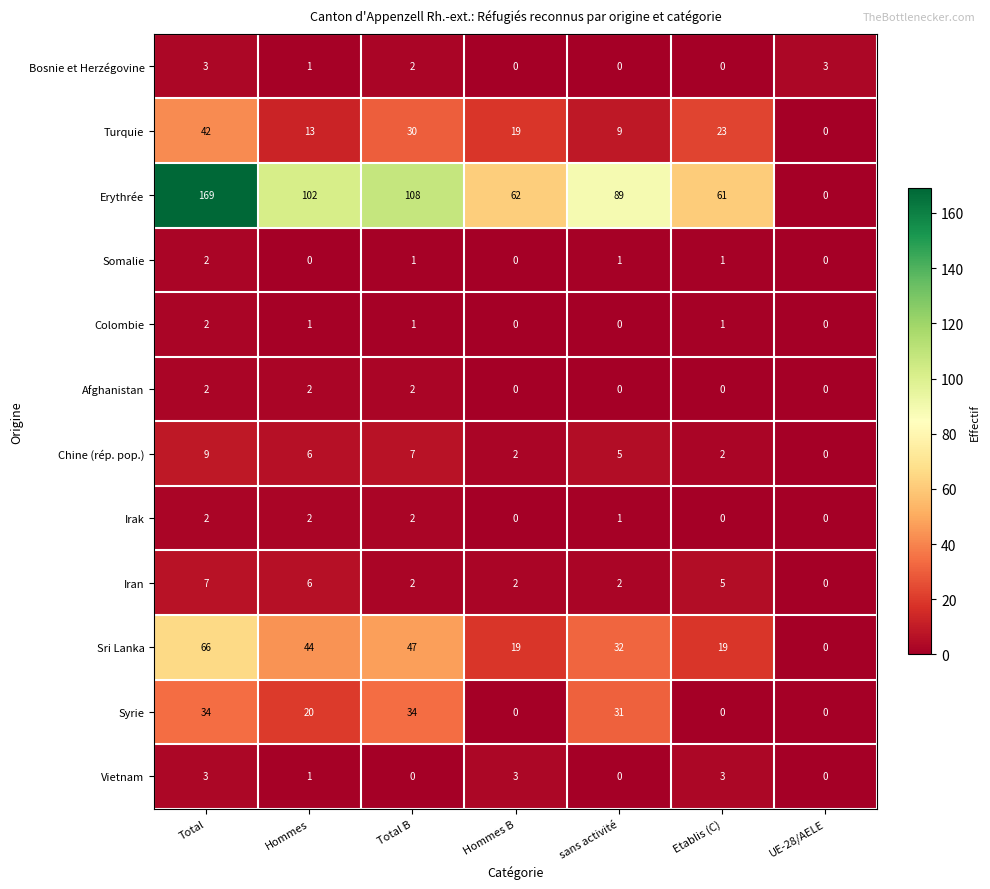

What is the difference between the maximum and minimum values in the Turquie series?

42